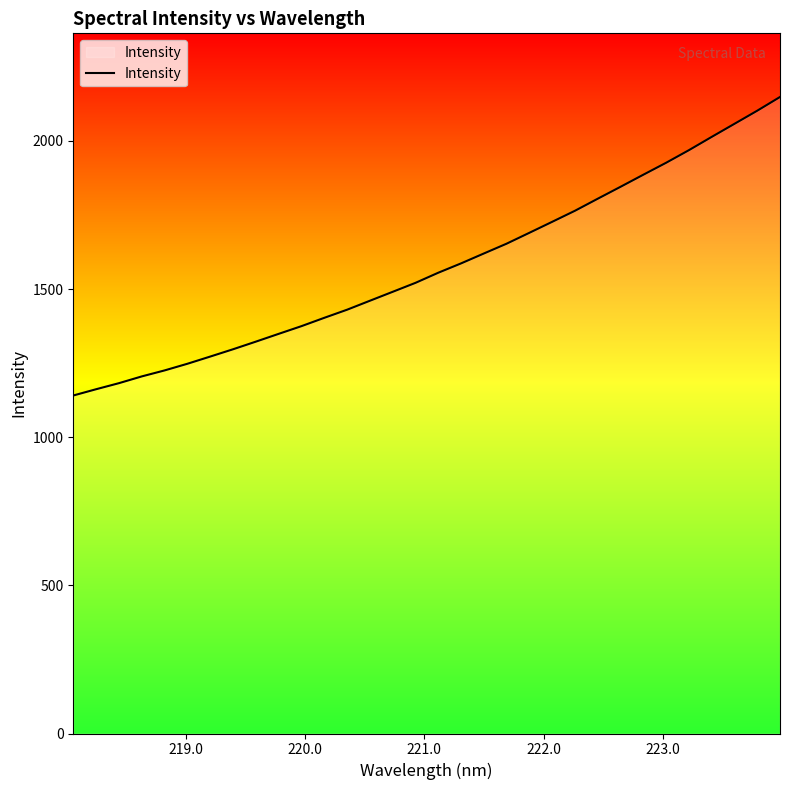

What is the smallest value displayed?

1140.8